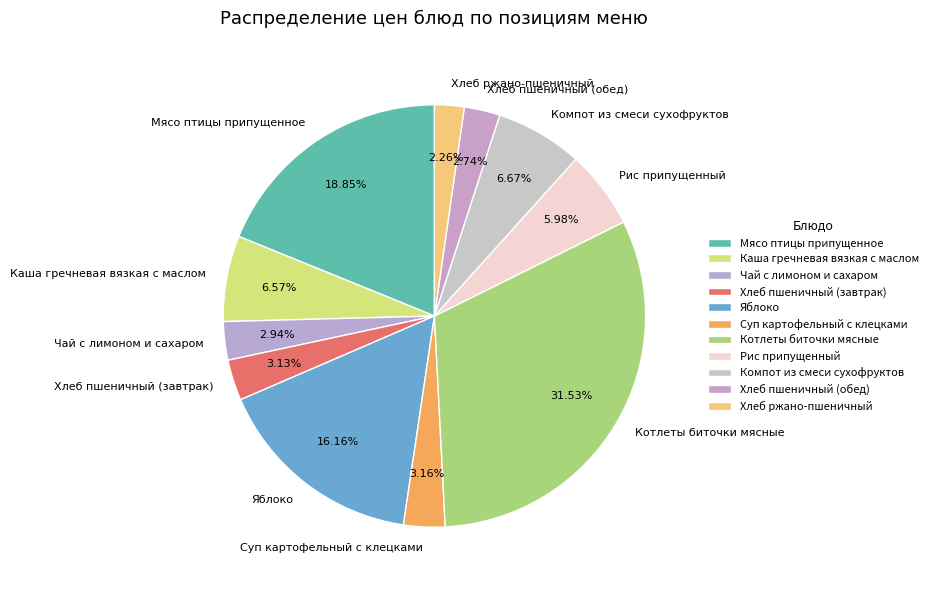

Count the number of slices in the pie.

11